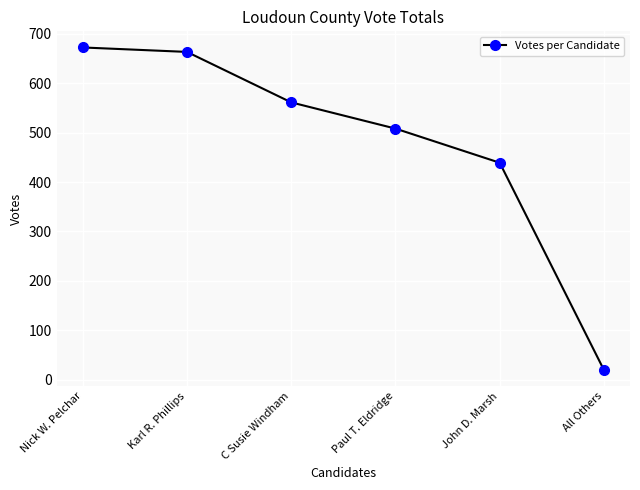

Reading left to right, transcribe all the data shown in this chart.

672	663	561	508	439	20